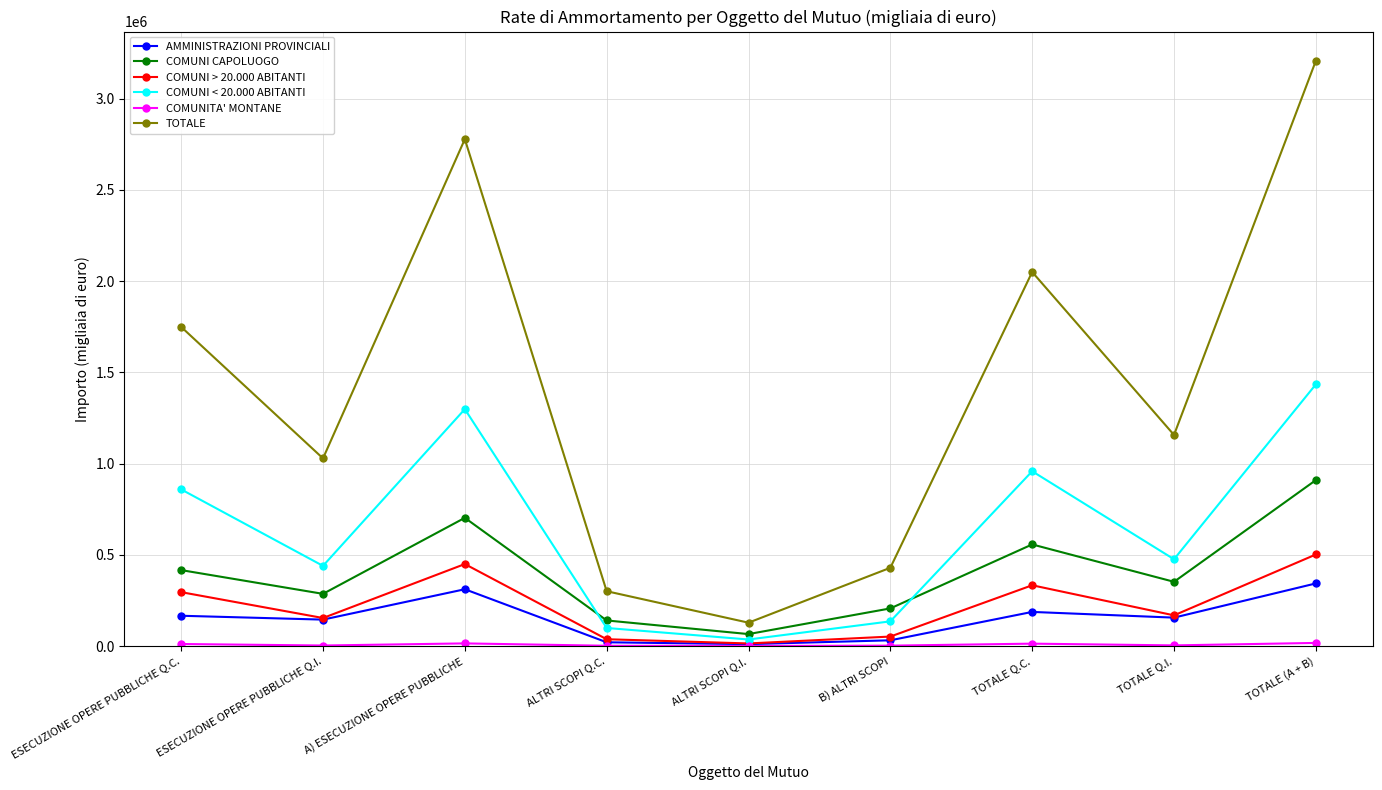

Count the number of categories in the chart.

9